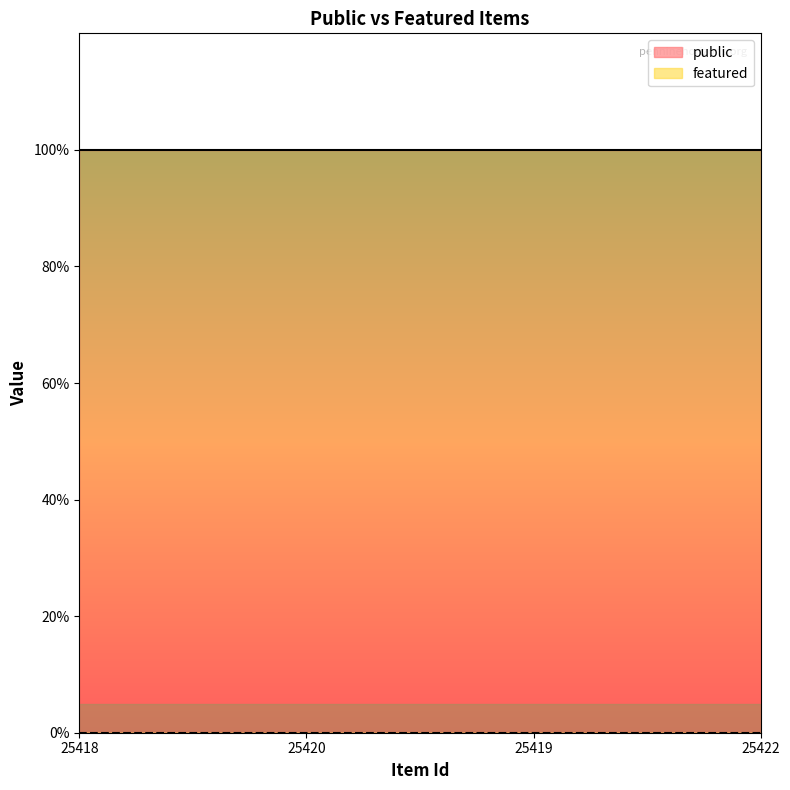

The value of public at 25420 is 0. True or false?

False